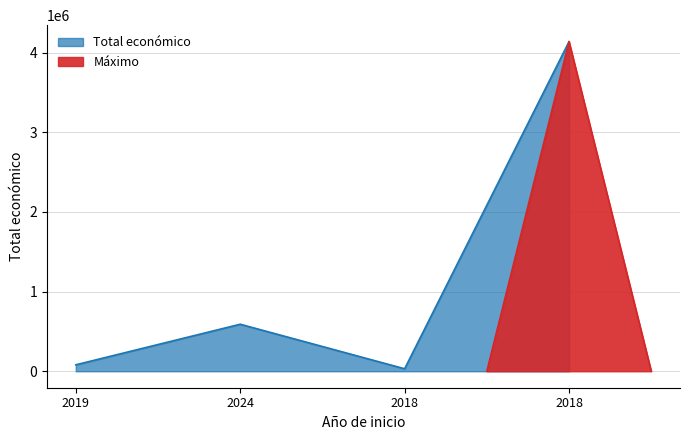

What is the smallest value displayed?

31210